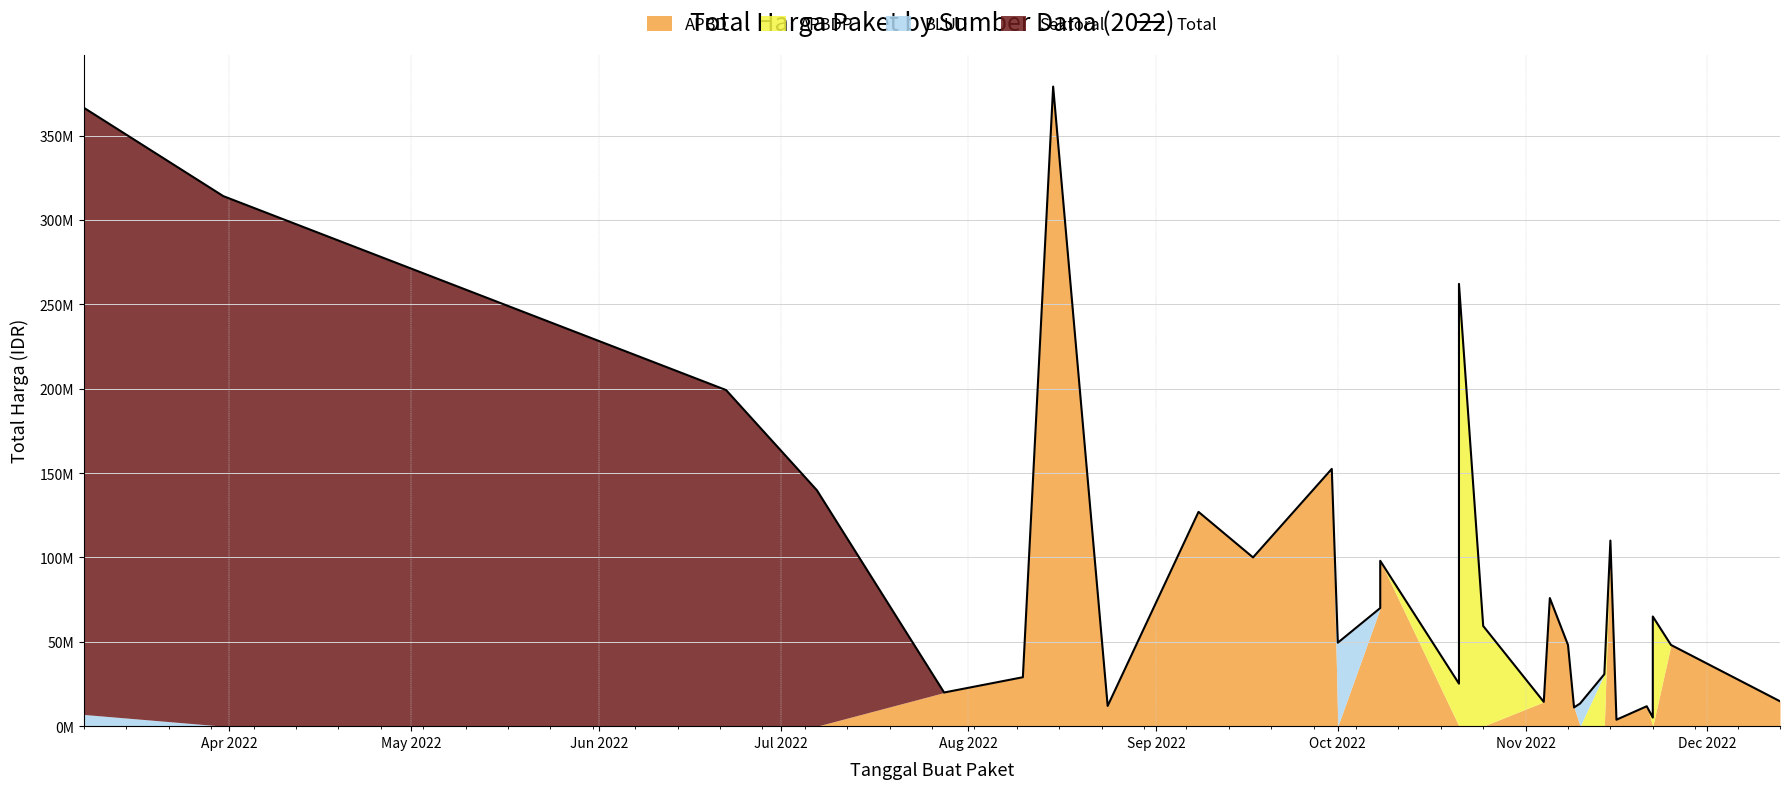

Is it true that the value at 20 is 17808620?

False